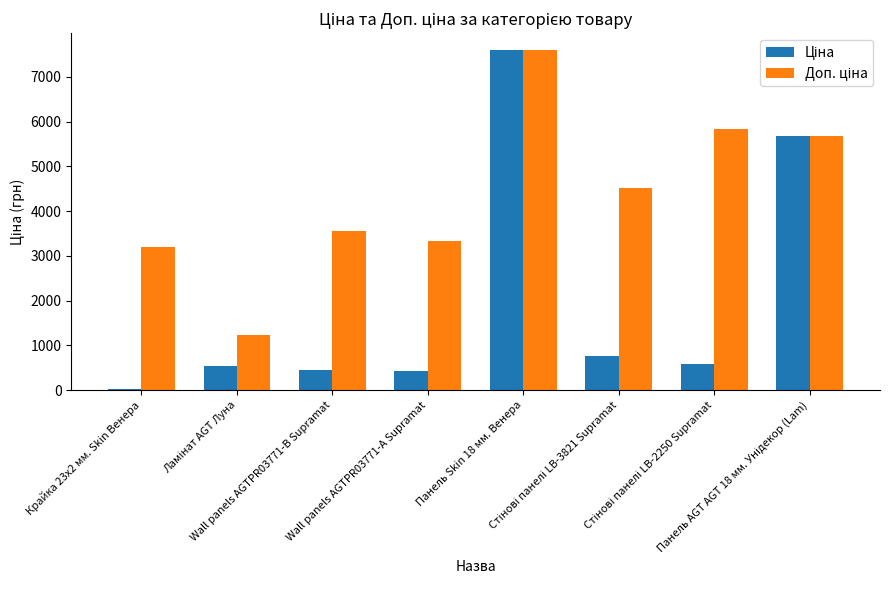

At how many categories does at least one series exceed 4303?

4